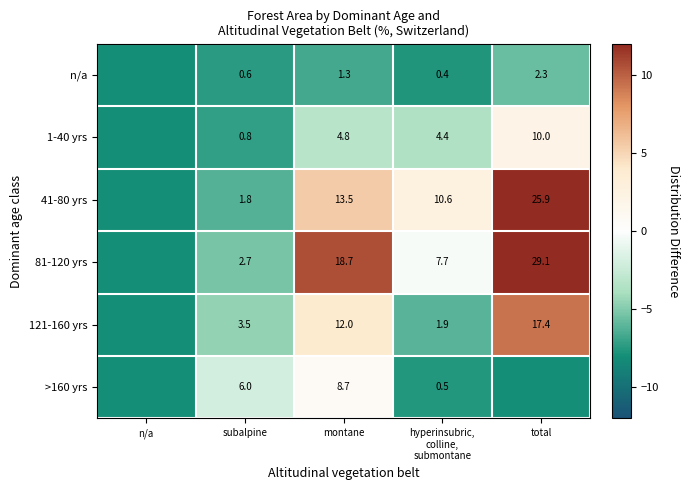

Which series has the largest total across all categories?

81-120 yrs